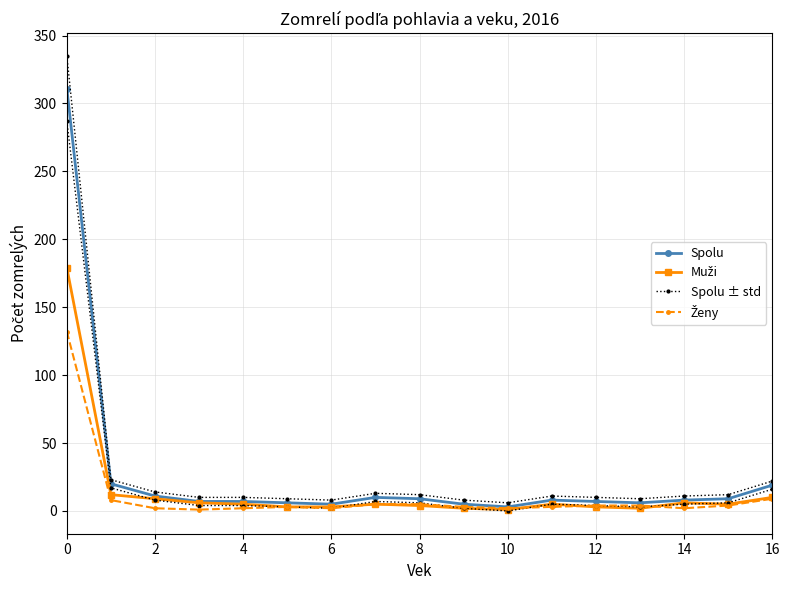

Rank the series at 4 from lowest to highest value.

Ženy, Muži, Spolu, Spolu ± std